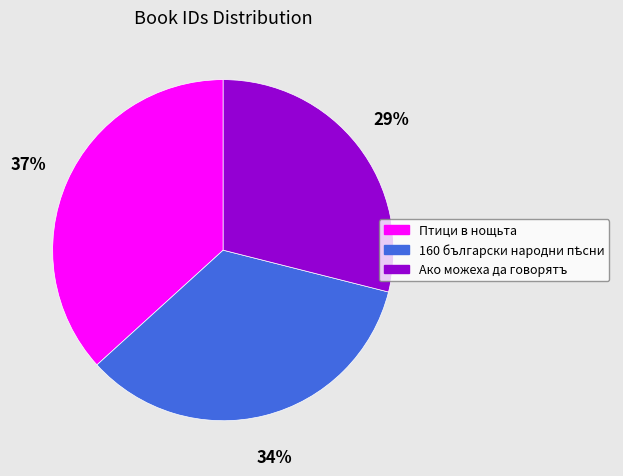

Approximately how many times larger is the value at Ако можеха да говорятъ compared to Птици в нощьта?

0.8